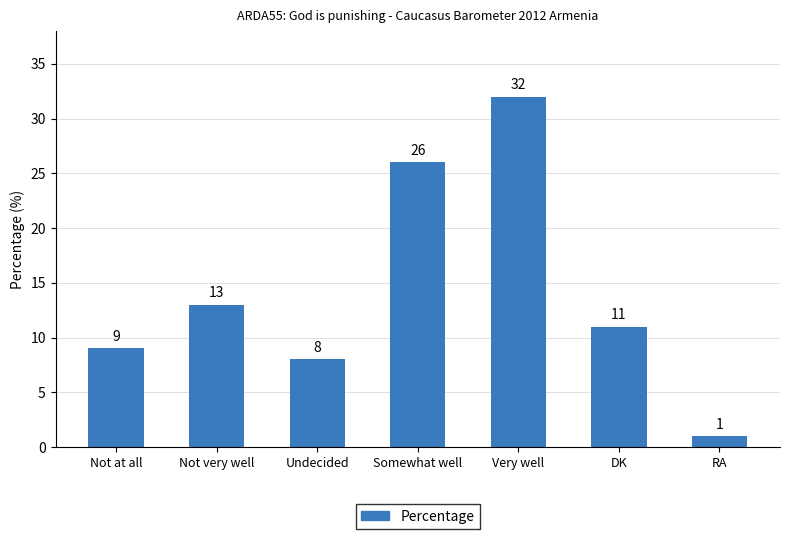

Between Very well and RA, which is larger?

Very well